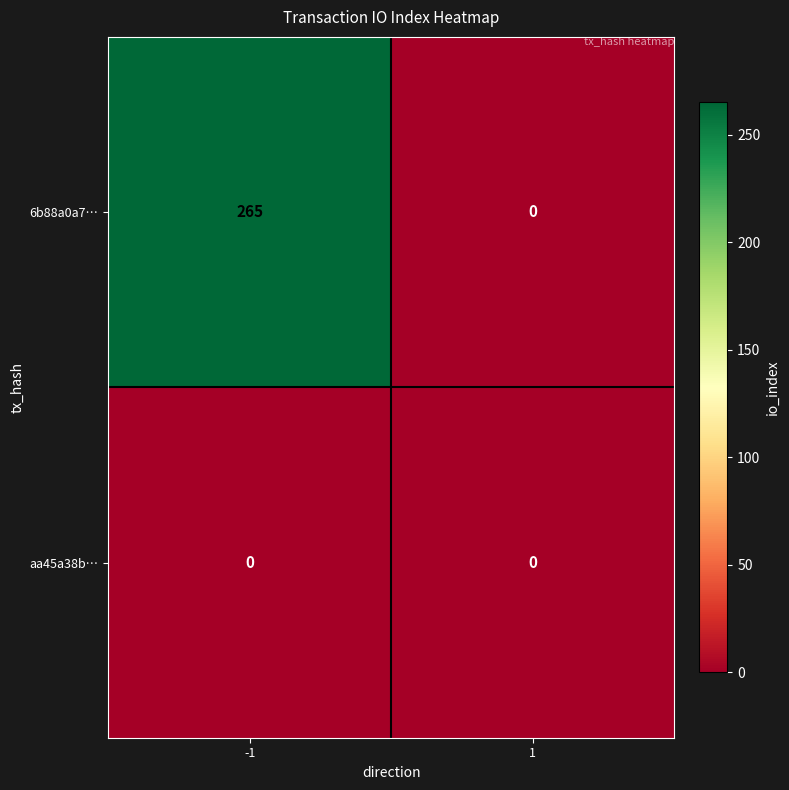

List the series in order of their overall mean, lowest first.

aa45a38b…, 6b88a0a7…